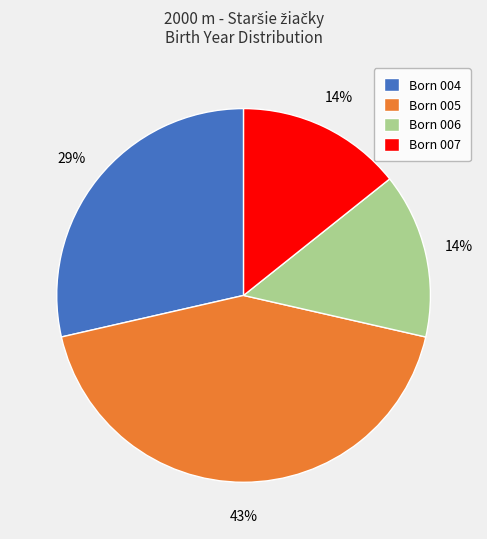

How many segments does this pie chart have?

4